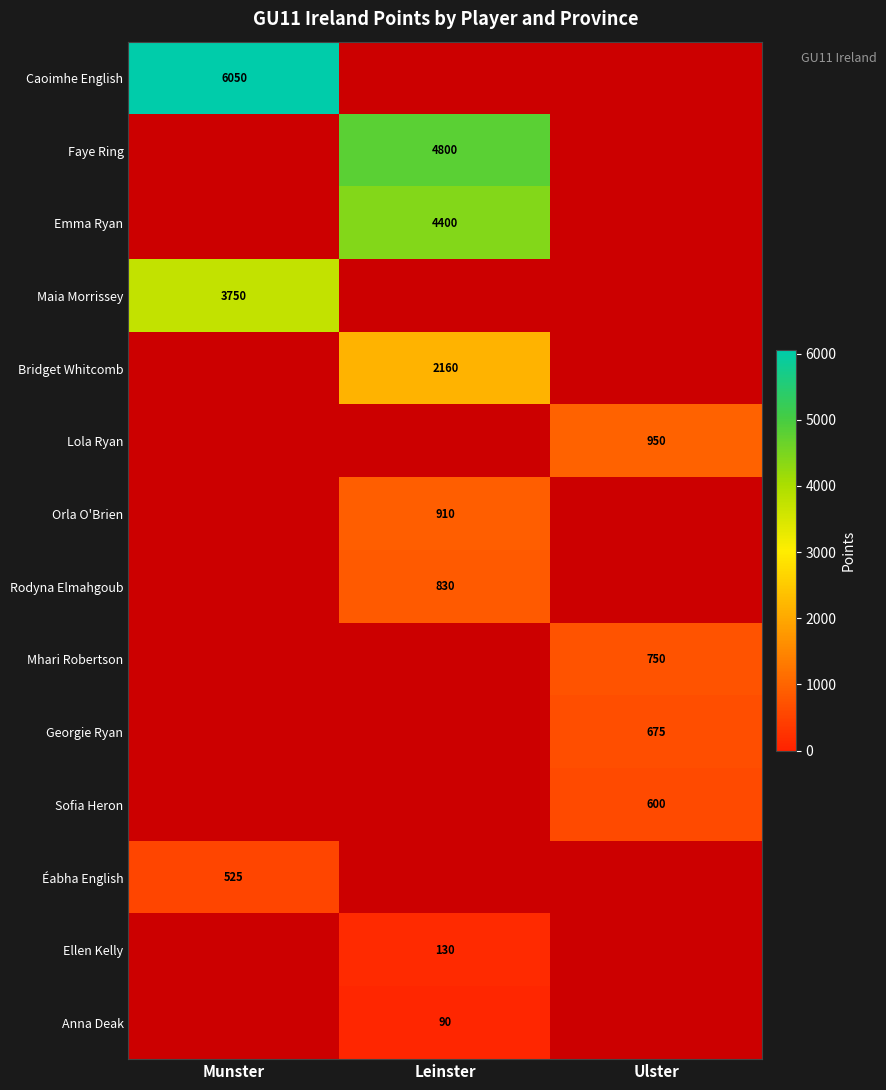

The Orla O'Brien series shows 538 at Leinster. True or false?

False